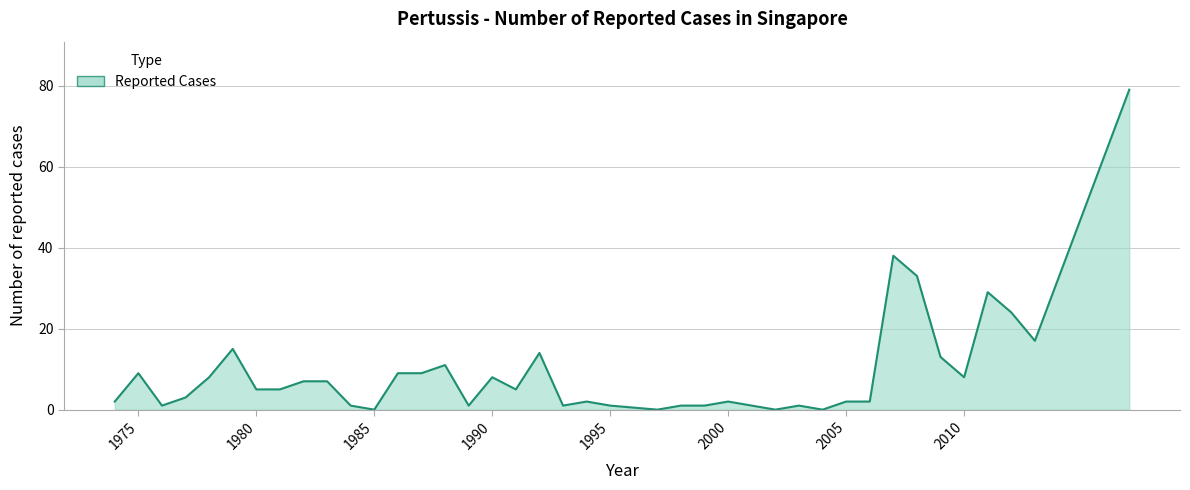

What is the difference between the maximum and minimum values?

79